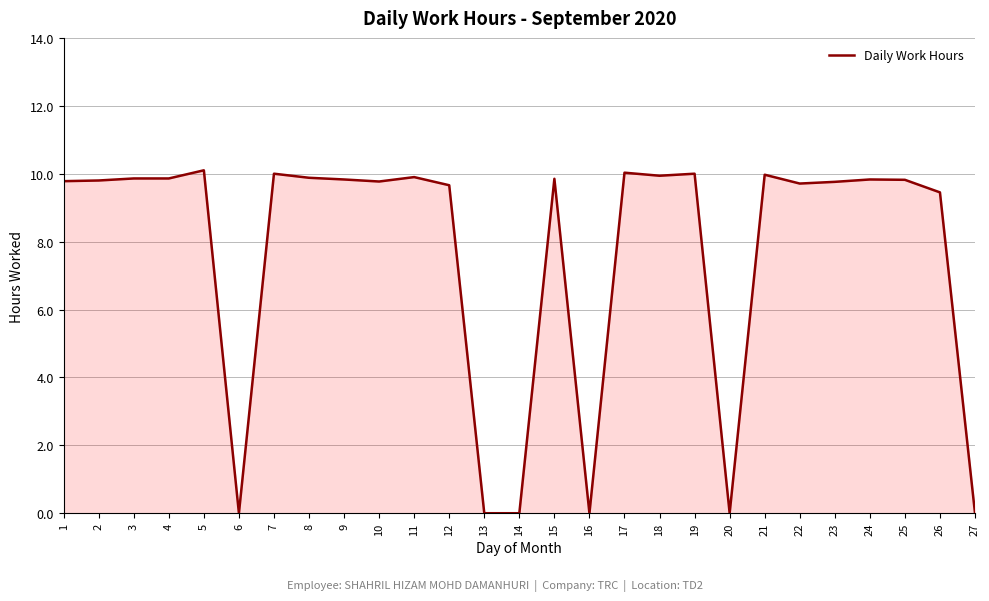

The chart shows a value of 4.0 at 10. True or false?

False